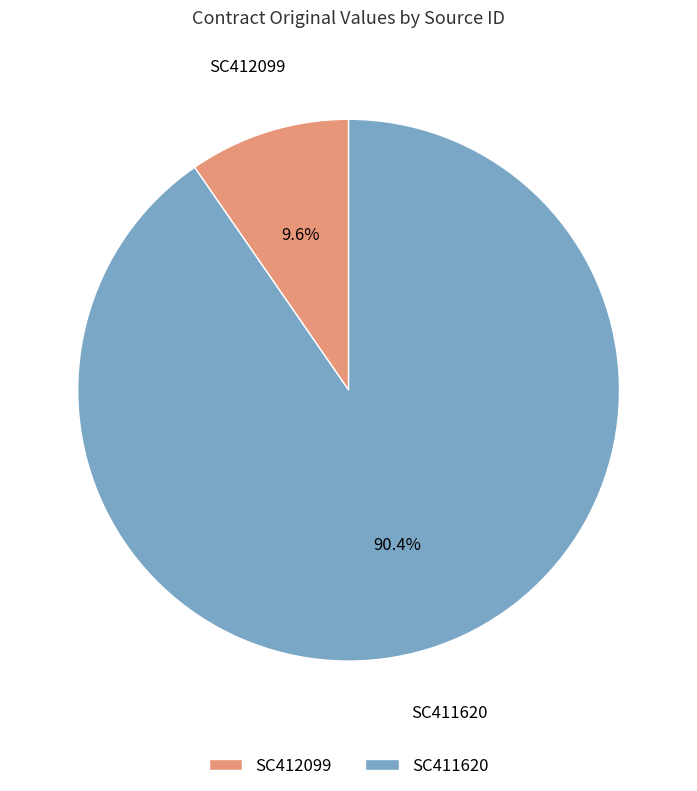

Rank the categories by value from highest to lowest.

SC411620, SC412099